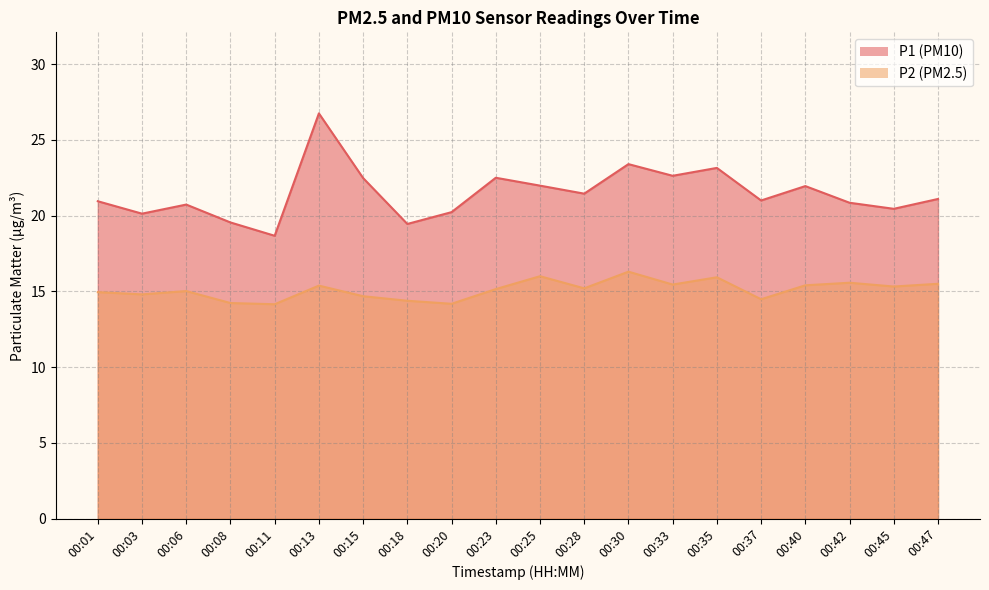

List the series in order of their overall mean, lowest first.

P2, P1